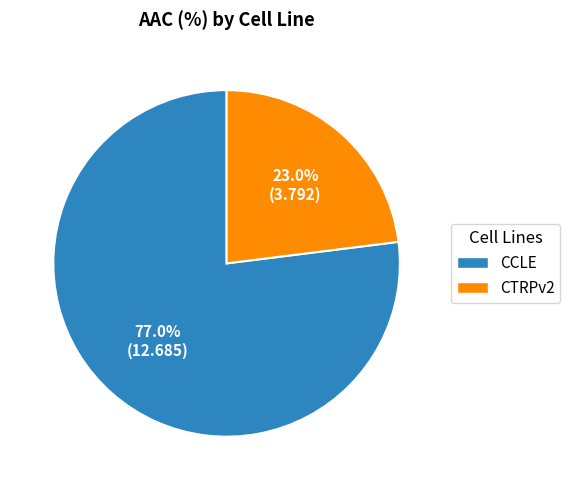

Is there a majority slice in this chart?

Yes